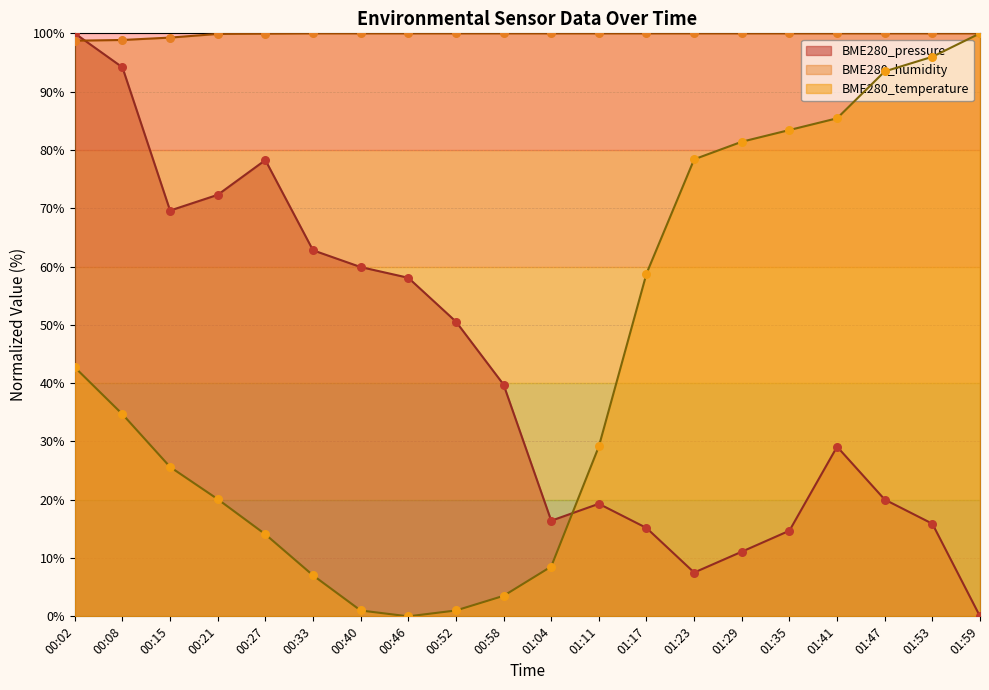

At how many categories does at least one series exceed 60?

20